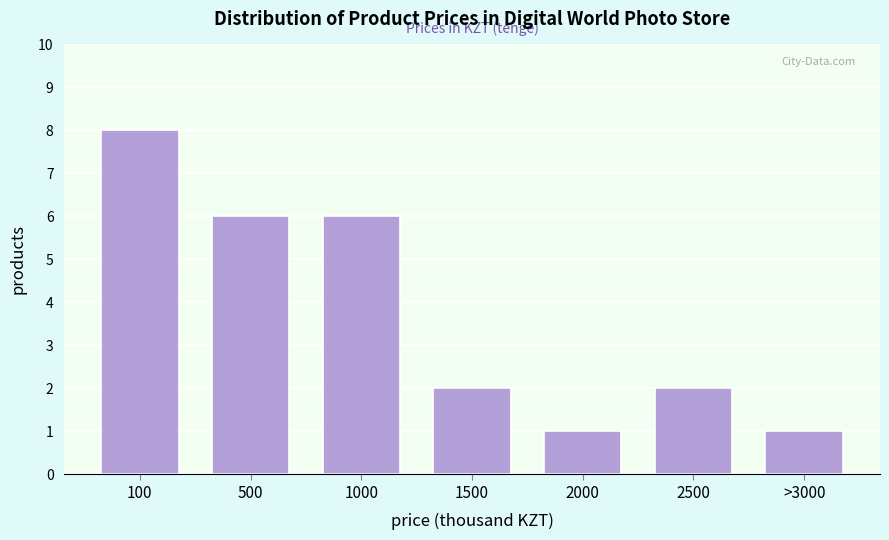

Reading right to left, list all the values displayed in this chart.

1	2	1	2	6	6	8